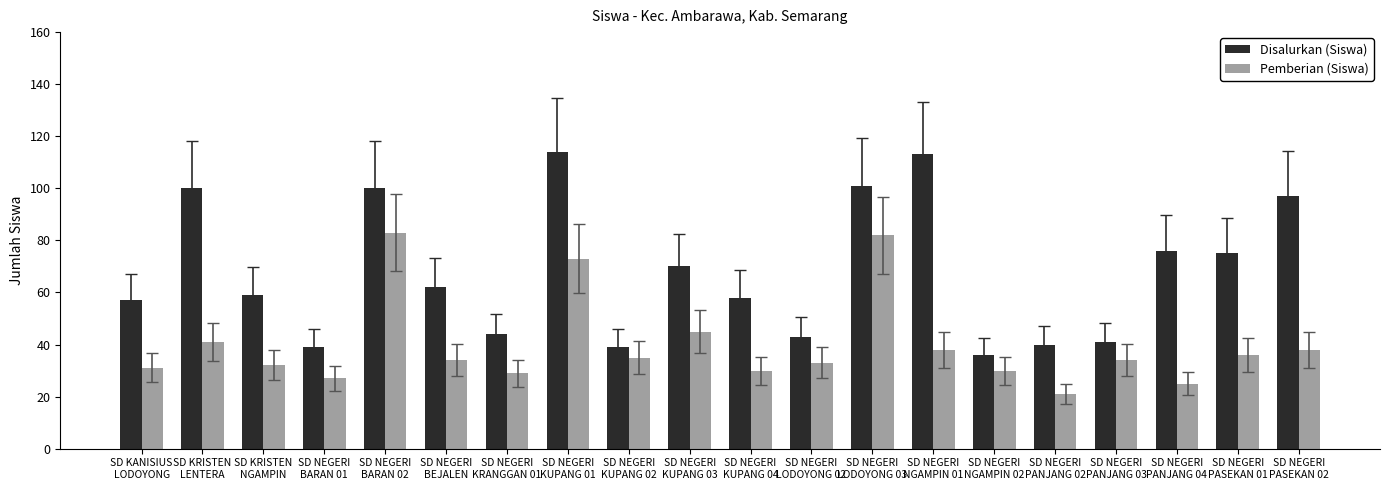

Which series has the widest spread of values?

Disalurkan (Siswa)